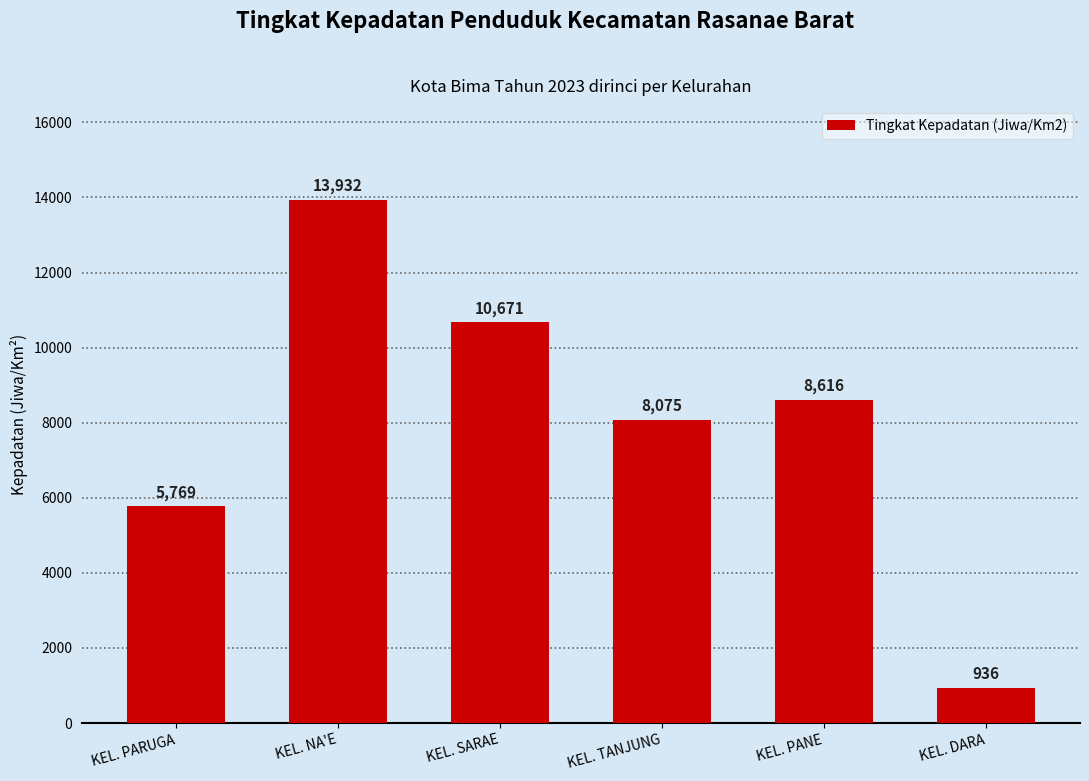

What is the maximum value shown in the chart?

13932